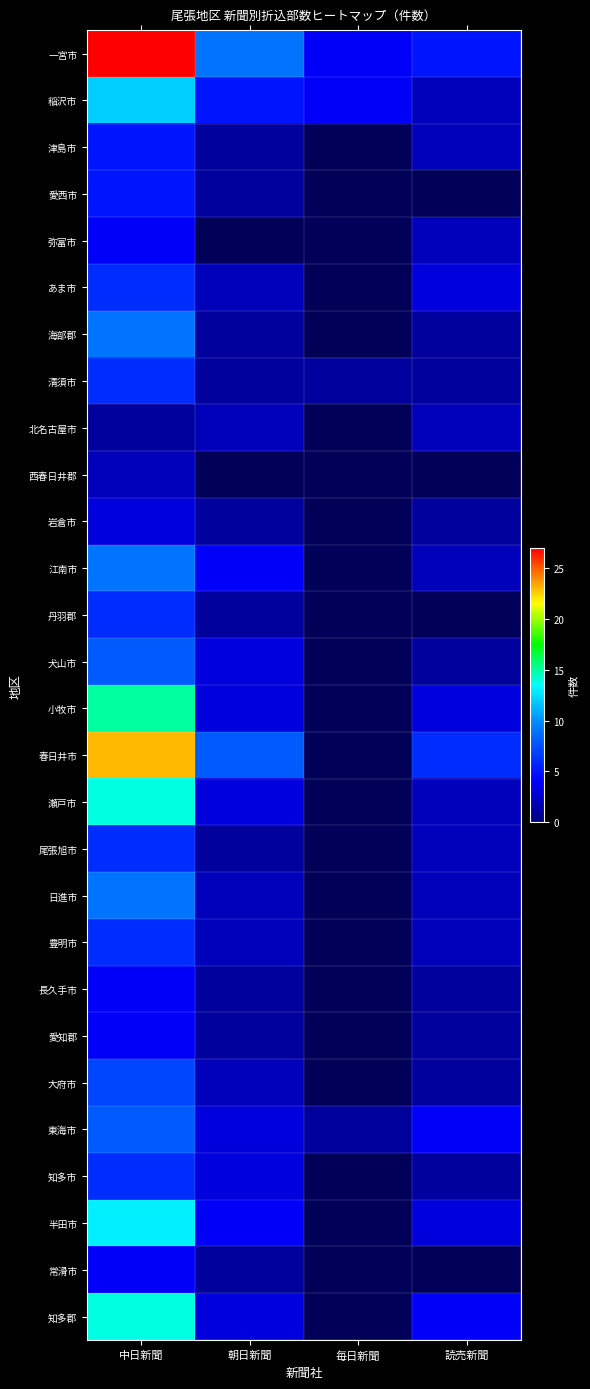

What is the minimum value shown in the chart?

1.0